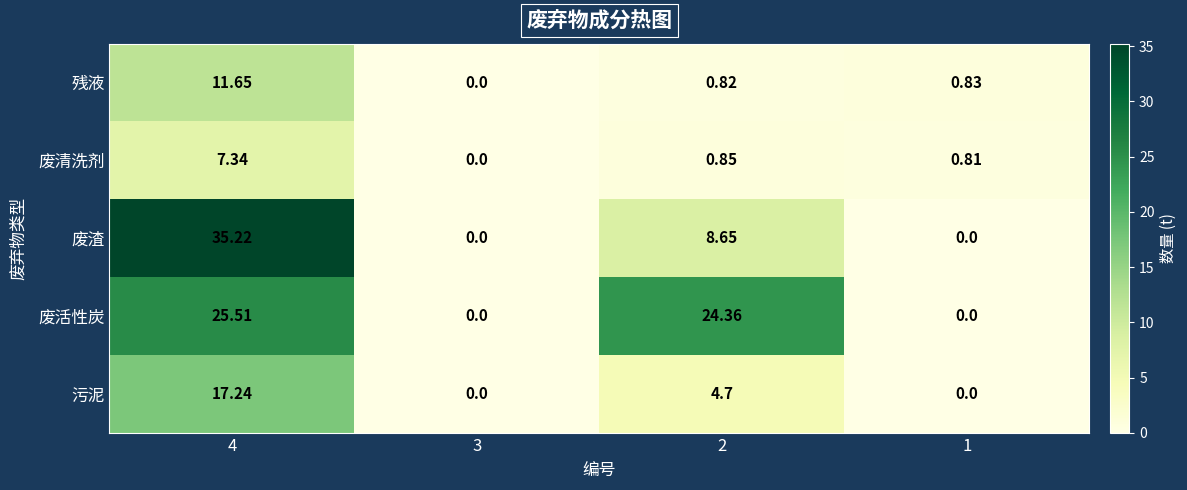

Which series changed the most between 4 and 3?

废渣